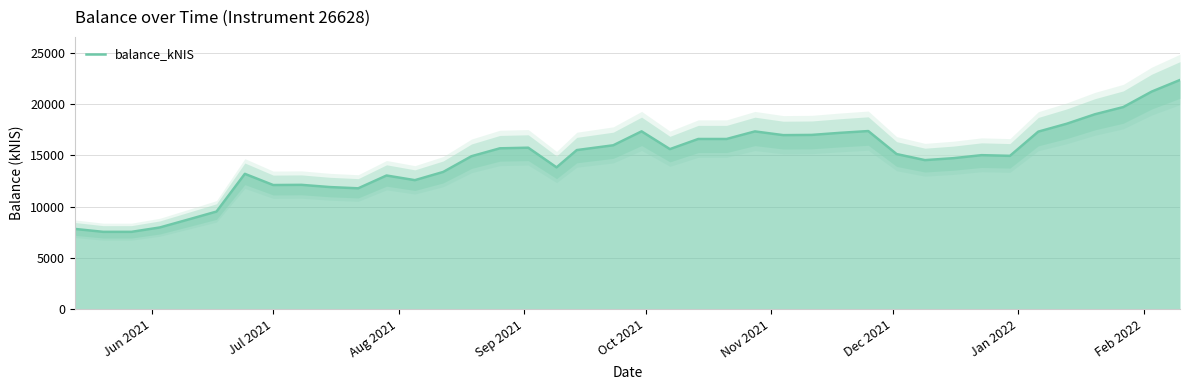

What is the highest value of the balance_kNIS series?

22361.9